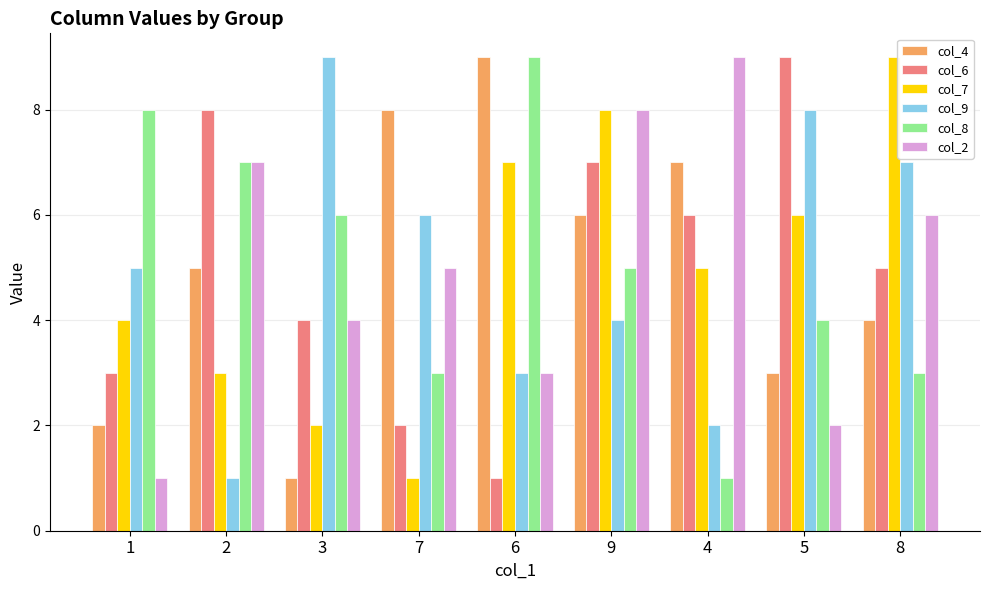

List the labels in order of col_2 value, largest first.

4, 9, 2, 8, 7, 3, 6, 5, 1